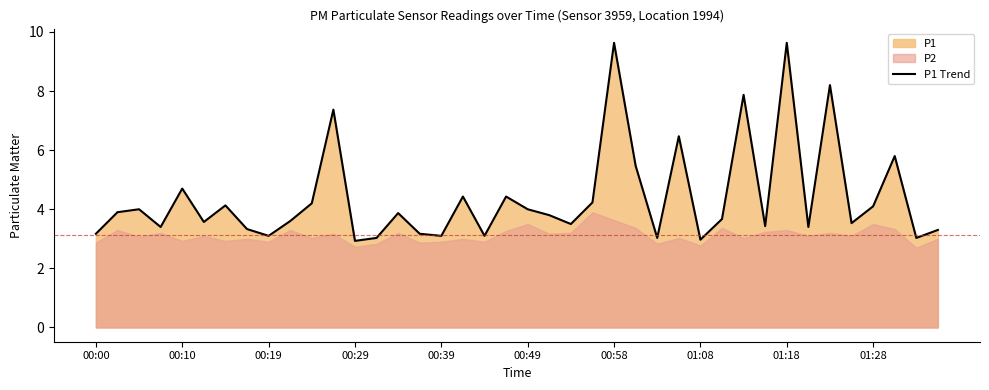

What is the smallest value displayed?

2.9